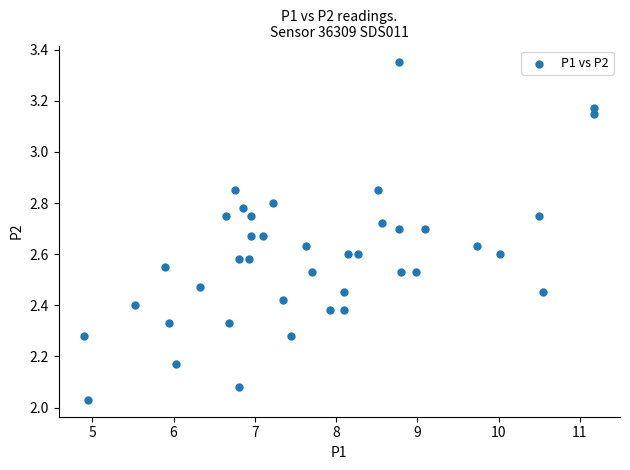

What is the range of Y values (max minus min)?

1.3